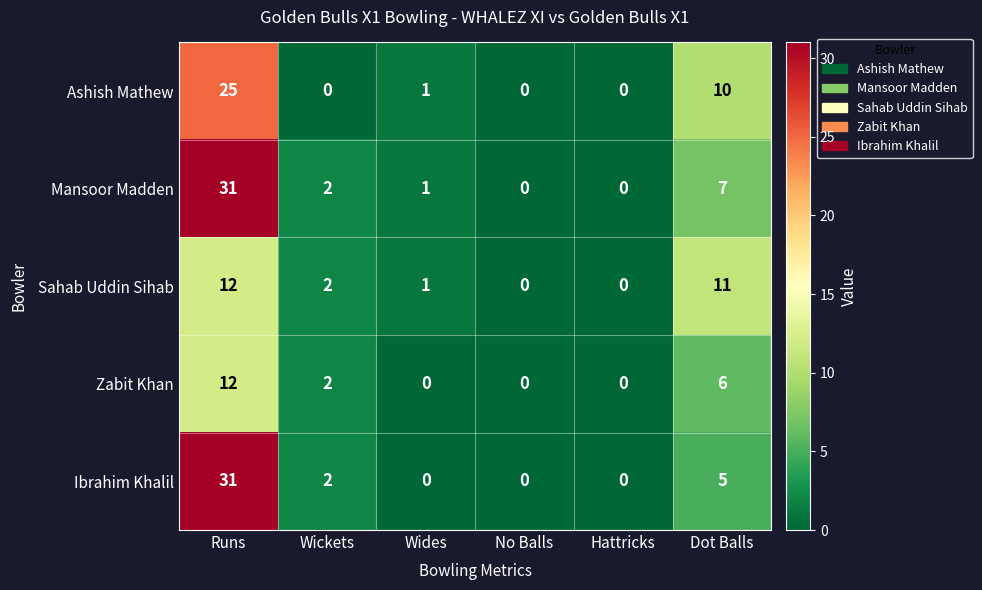

At which label is Zabit Khan closest to 6?

Dot Balls